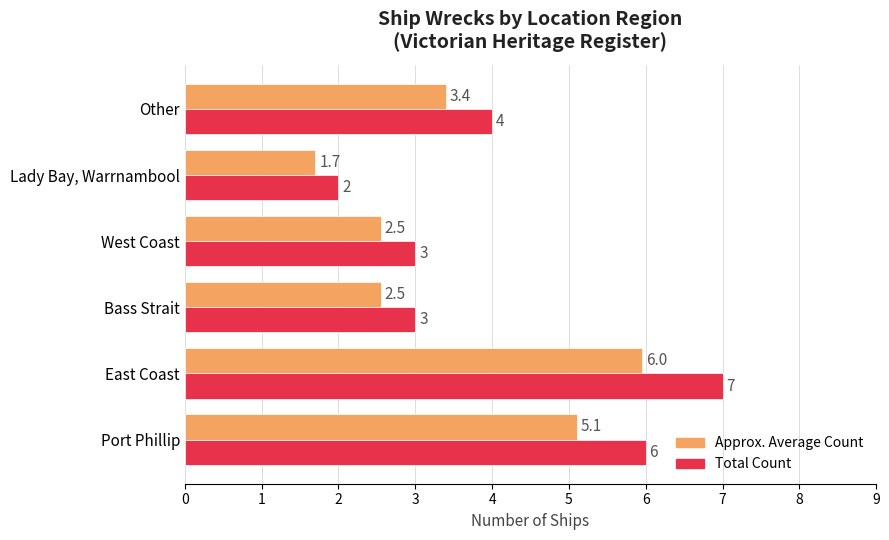

At which category does the chart reach its minimum across all series?

Lady Bay, Warrnambool